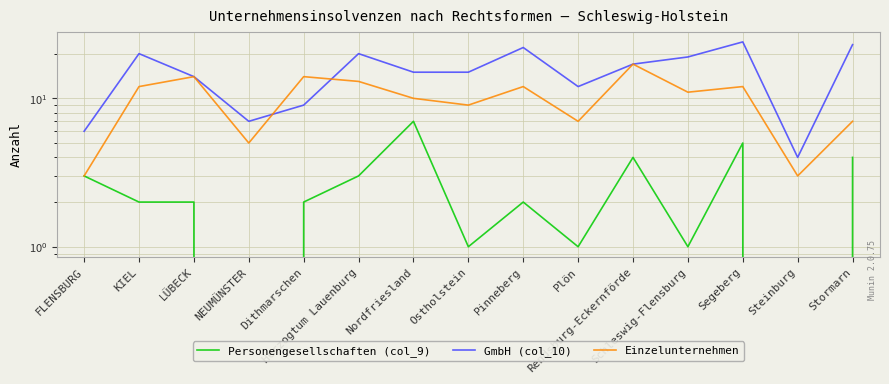

What is the spread (max minus min) of values at FLENSBURG?

3